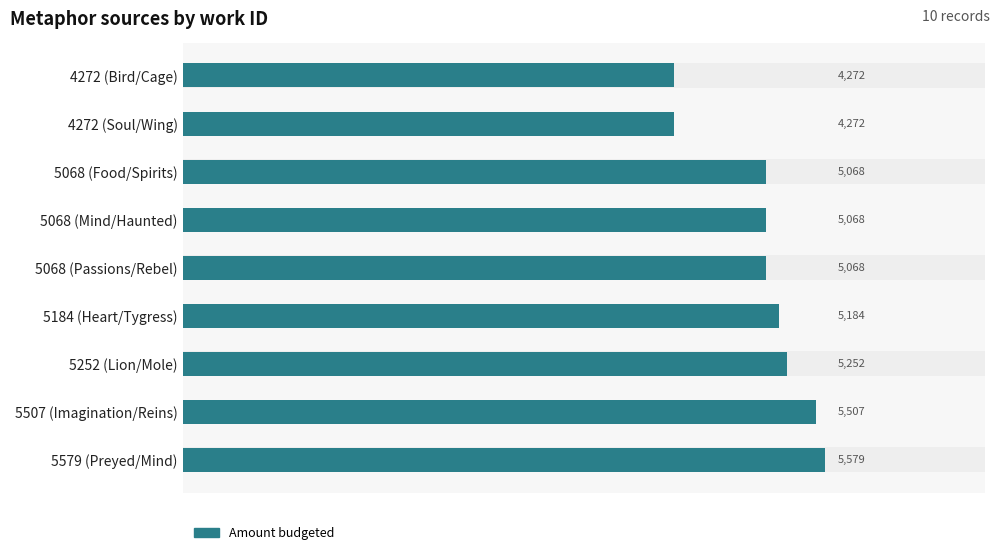

What is the sum of all values?

45270